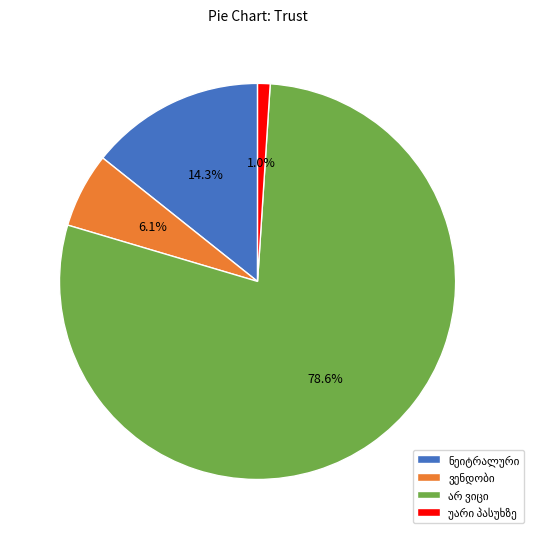

How many slices are in this pie chart?

4